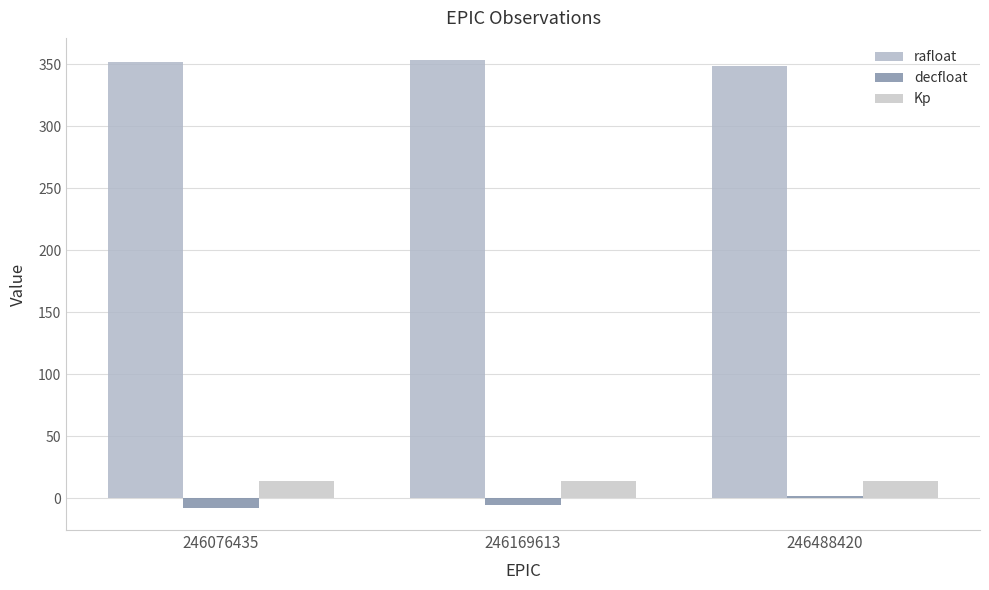

Reading left to right, list all the values displayed in this chart.

rafloat: 352.0	353.2	348.6
decfloat: -7.7	-5.6	1.8
Kp: 13.9	14.2	14.0